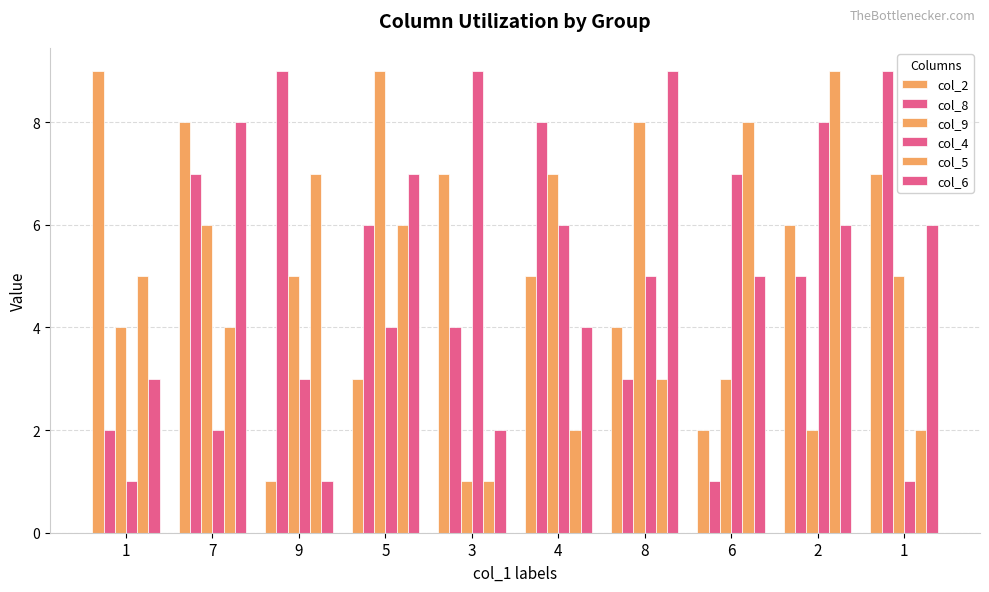

What is the minimum value for col_2?

1